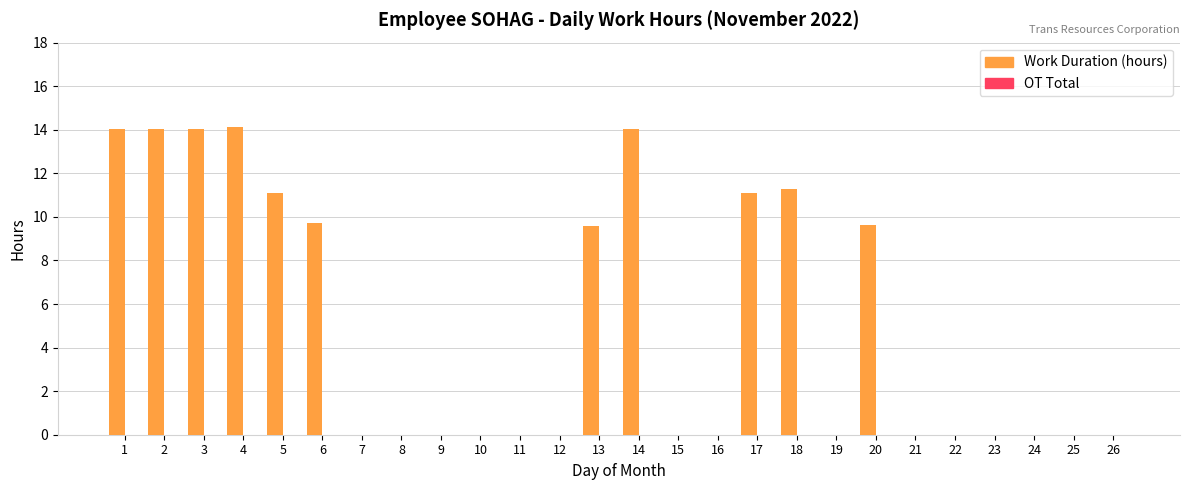

What is the maximum value shown in the chart?

14.1